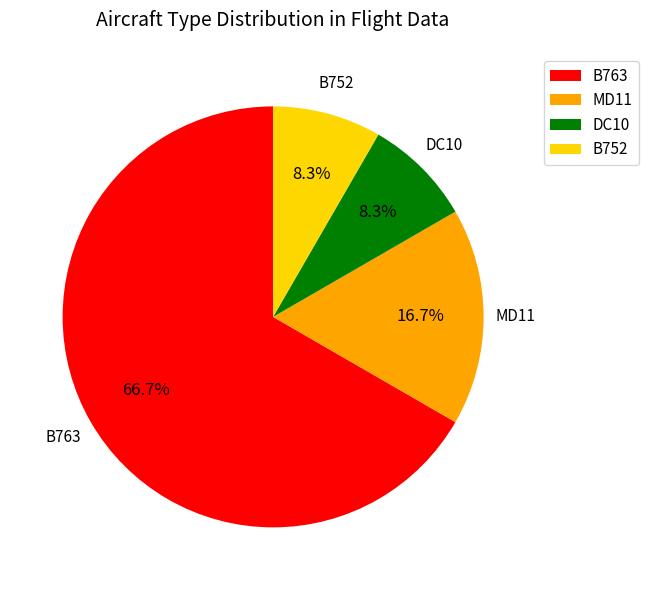

How many slices are in this pie chart?

4